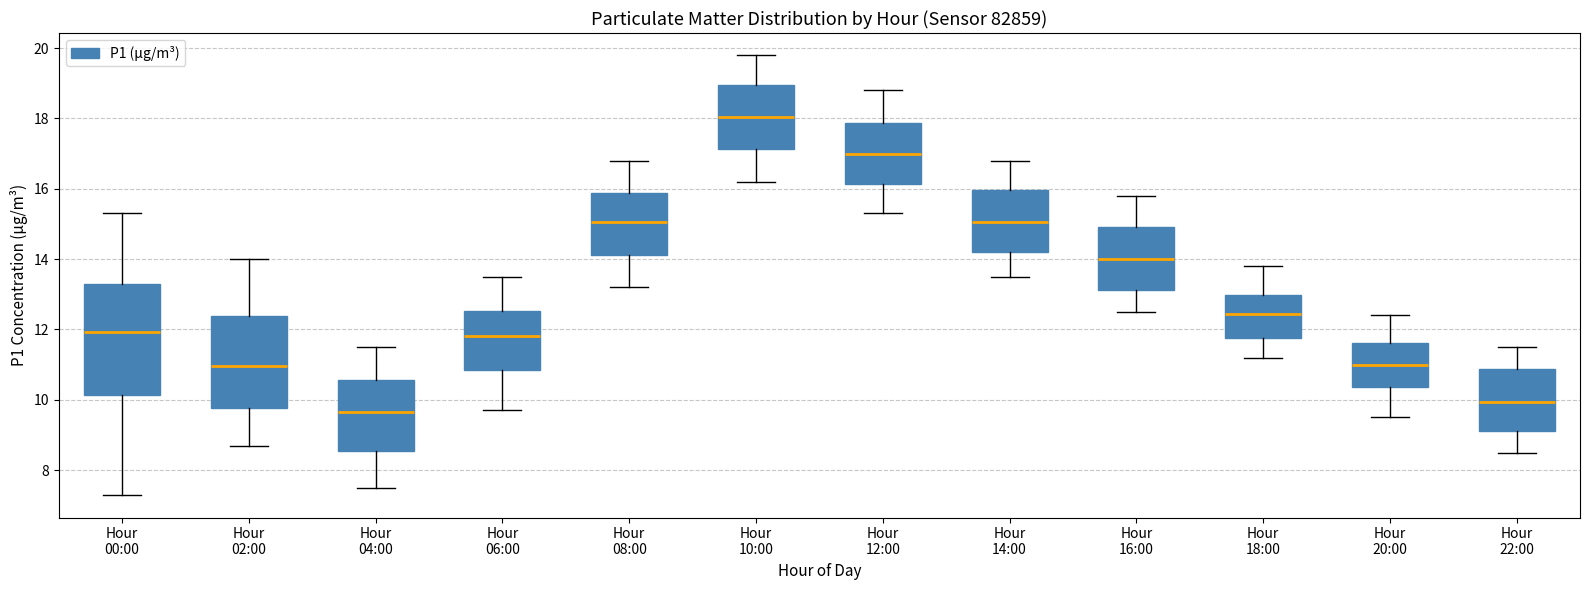

Which box has the lowest median line?

Hour 04:00